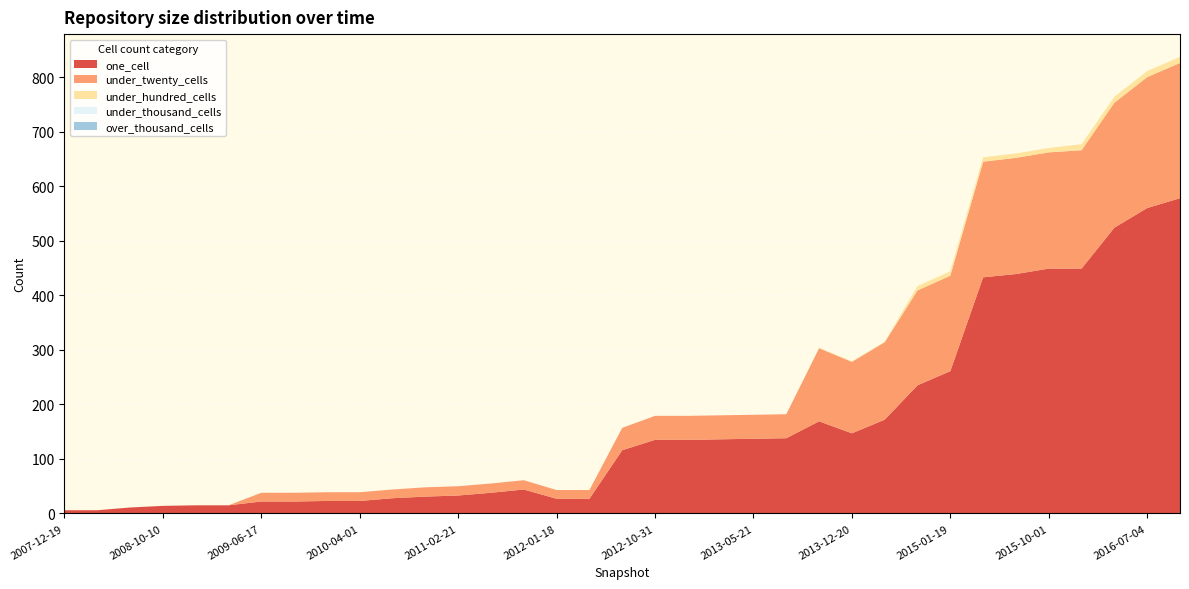

Reading left to right, extract all data points from this chart.

one_cell: 2007-12-19=6	2008-04-01=6	2008-06-27=11	2008-10-10=14	2008-12-17=15	2009-04-06=15	2009-06-17=22	2009-09-25=22	2009-12-16=23	2010-04-01=23	2010-07-26=28	2010-11-17=31	2011-02-21=33	2011-06-10=38	2011-09-05=44	2012-01-18=27	2012-03-26=27	2012-07-13=116	2012-10-31=135	2012-12-11=135	2013-02-20=136	2013-05-21=137	2013-07-09=138	2013-09-10=169	2013-12-20=147	2014-03-28=172	2014-09-08=235	2015-01-19=261	2015-04-09=433	2015-07-03=439	2015-10-01=449	2016-01-04=449	2016-04-05=524	2016-07-04=560	2016-10-07=578
under_twenty_cells: 2007-12-19=0	2008-04-01=0	2008-06-27=0	2008-10-10=0	2008-12-17=0	2009-04-06=0	2009-06-17=16	2009-09-25=16	2009-12-16=16	2010-04-01=16	2010-07-26=16	2010-11-17=17	2011-02-21=17	2011-06-10=17	2011-09-05=17	2012-01-18=16	2012-03-26=16	2012-07-13=41	2012-10-31=44	2012-12-11=44	2013-02-20=44	2013-05-21=44	2013-07-09=44	2013-09-10=134	2013-12-20=131	2014-03-28=142	2014-09-08=174	2015-01-19=175	2015-04-09=212	2015-07-03=213	2015-10-01=213	2016-01-04=217	2016-04-05=229	2016-07-04=240	2016-10-07=248
under_hundred_cells: 2007-12-19=0	2008-04-01=0	2008-06-27=0	2008-10-10=0	2008-12-17=0	2009-04-06=0	2009-06-17=0	2009-09-25=0	2009-12-16=0	2010-04-01=0	2010-07-26=0	2010-11-17=0	2011-02-21=0	2011-06-10=0	2011-09-05=0	2012-01-18=0	2012-03-26=0	2012-07-13=0	2012-10-31=0	2012-12-11=0	2013-02-20=0	2013-05-21=0	2013-07-09=0	2013-09-10=1	2013-12-20=1	2014-03-28=1	2014-09-08=8	2015-01-19=8	2015-04-09=8	2015-07-03=8	2015-10-01=8	2016-01-04=11	2016-04-05=11	2016-07-04=11	2016-10-07=11
under_thousand_cells: 2007-12-19=0	2008-04-01=0	2008-06-27=0	2008-10-10=0	2008-12-17=0	2009-04-06=0	2009-06-17=0	2009-09-25=0	2009-12-16=0	2010-04-01=0	2010-07-26=0	2010-11-17=0	2011-02-21=0	2011-06-10=0	2011-09-05=0	2012-01-18=0	2012-03-26=0	2012-07-13=0	2012-10-31=0	2012-12-11=0	2013-02-20=0	2013-05-21=0	2013-07-09=0	2013-09-10=0	2013-12-20=0	2014-03-28=0	2014-09-08=0	2015-01-19=0	2015-04-09=0	2015-07-03=0	2015-10-01=0	2016-01-04=0	2016-04-05=0	2016-07-04=0	2016-10-07=0
over_thousand_cells: 2007-12-19=0	2008-04-01=0	2008-06-27=0	2008-10-10=0	2008-12-17=0	2009-04-06=0	2009-06-17=0	2009-09-25=0	2009-12-16=0	2010-04-01=0	2010-07-26=0	2010-11-17=0	2011-02-21=0	2011-06-10=0	2011-09-05=0	2012-01-18=0	2012-03-26=0	2012-07-13=0	2012-10-31=0	2012-12-11=0	2013-02-20=0	2013-05-21=0	2013-07-09=0	2013-09-10=0	2013-12-20=0	2014-03-28=0	2014-09-08=0	2015-01-19=0	2015-04-09=0	2015-07-03=0	2015-10-01=0	2016-01-04=0	2016-04-05=0	2016-07-04=0	2016-10-07=0